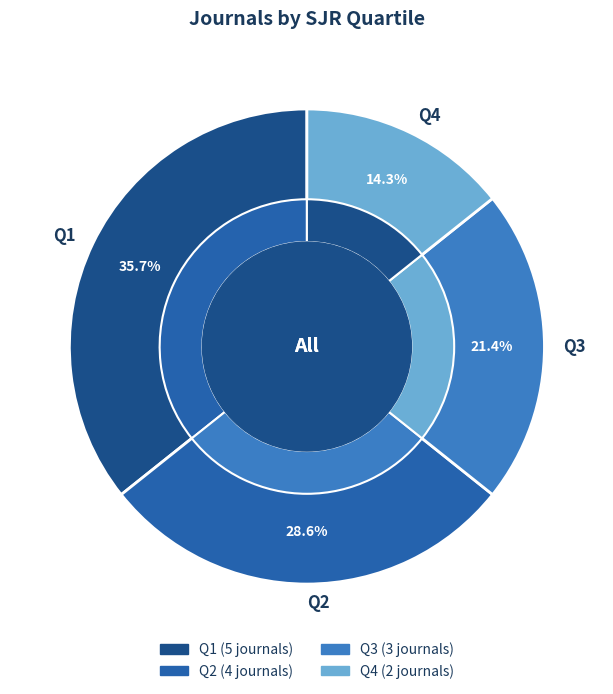

To the nearest percent, what is the combined percentage of Q1 and Q3?

57%